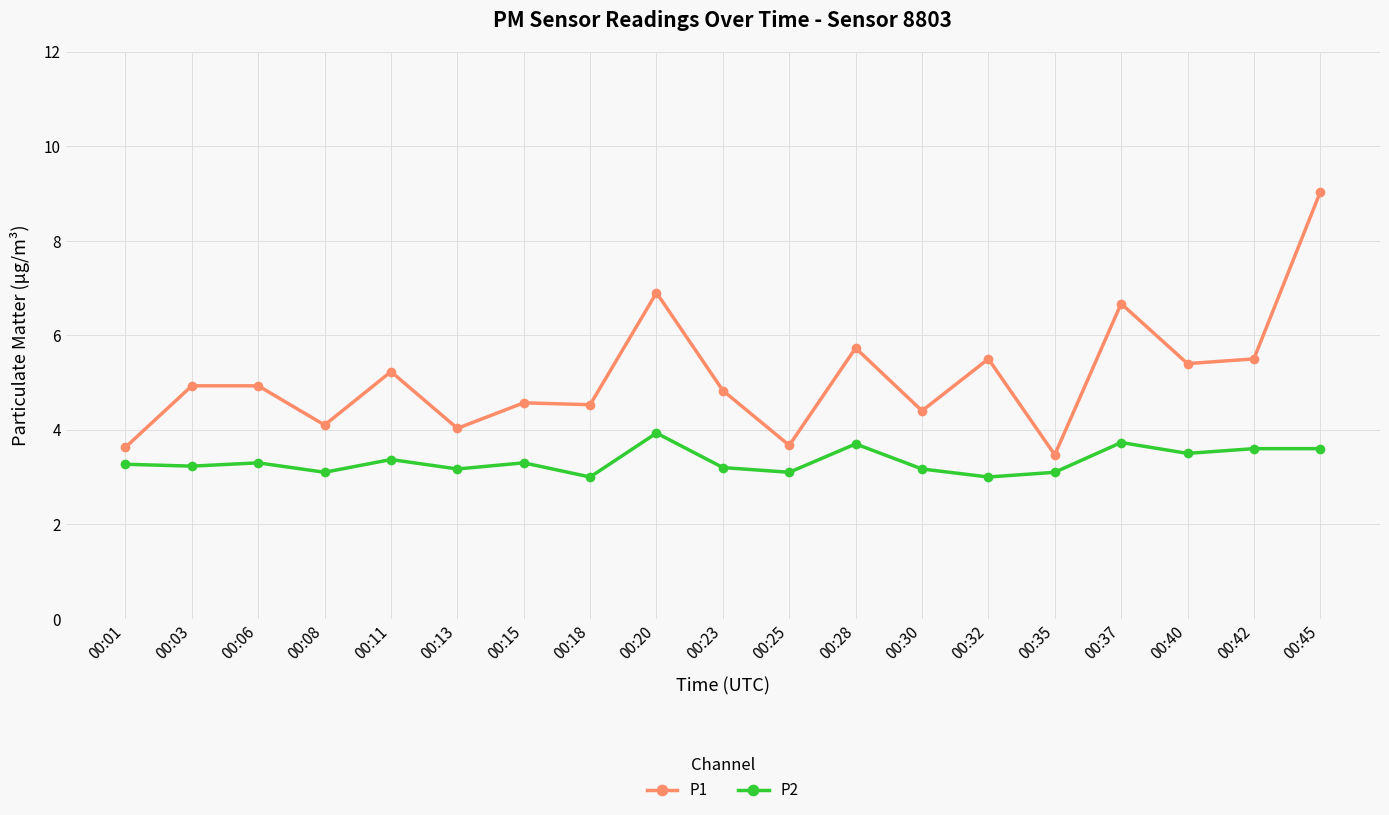

How many categories are shown in the chart?

19